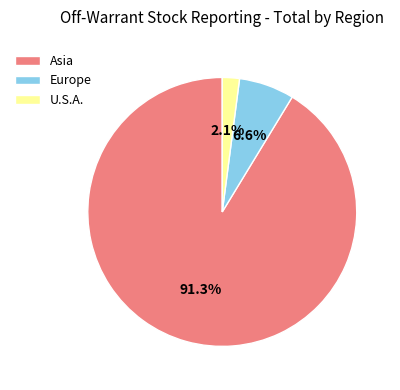

Which category accounts for the majority?

Asia